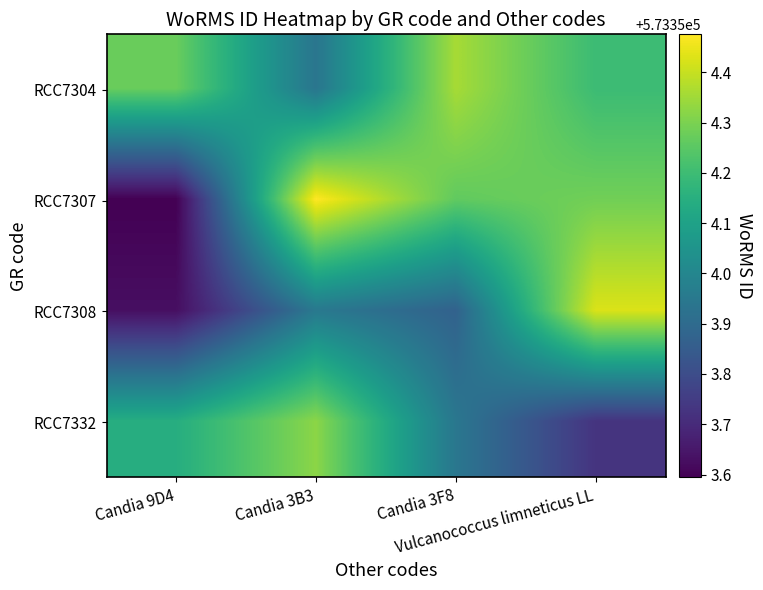

What is the total value across all series at Candia 3F8?

2293416.4